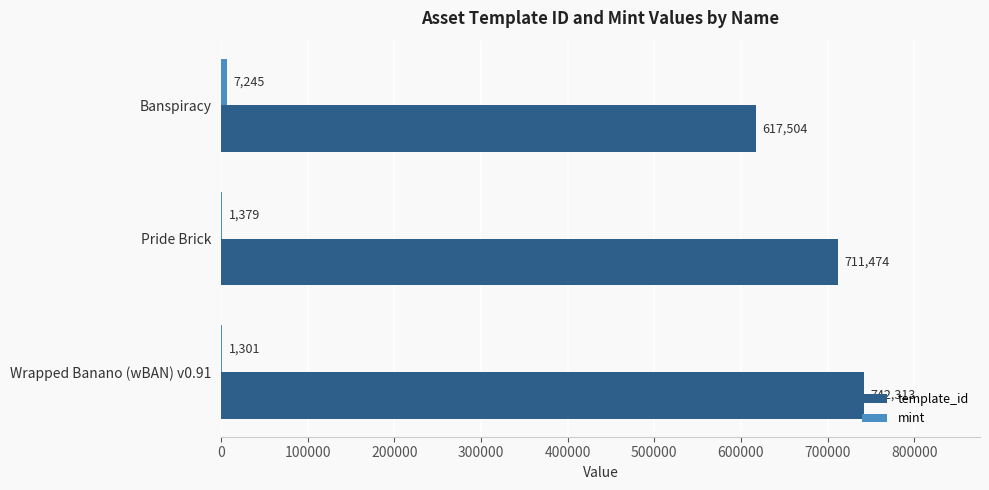

Which label corresponds to the largest value in the chart?

Wrapped Banano (wBAN) v0.91